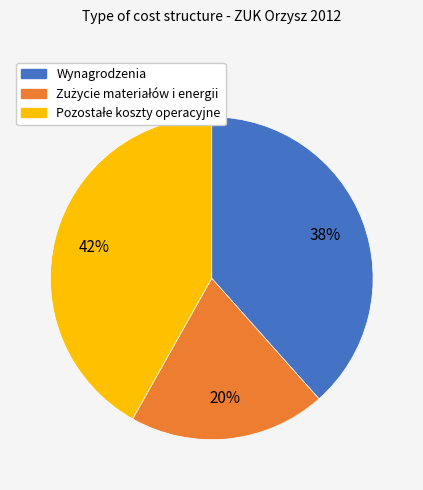

Is there any slice that represents more than half of the pie?

No